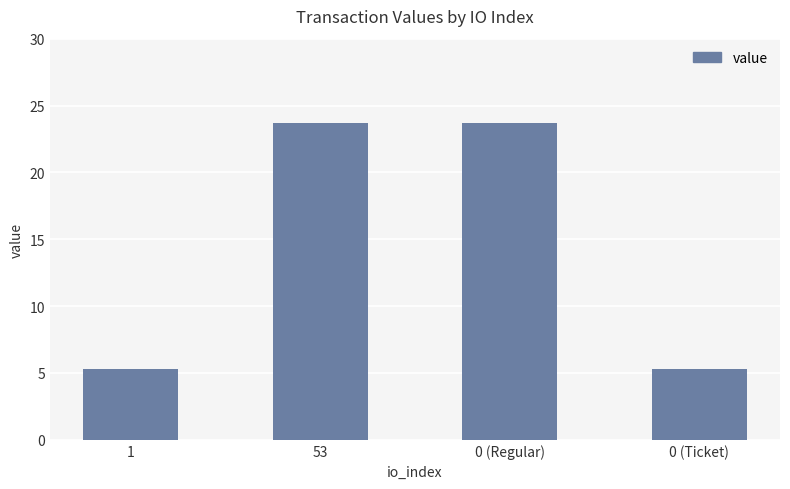

What is the value of the 1st bar from the left?

5.3